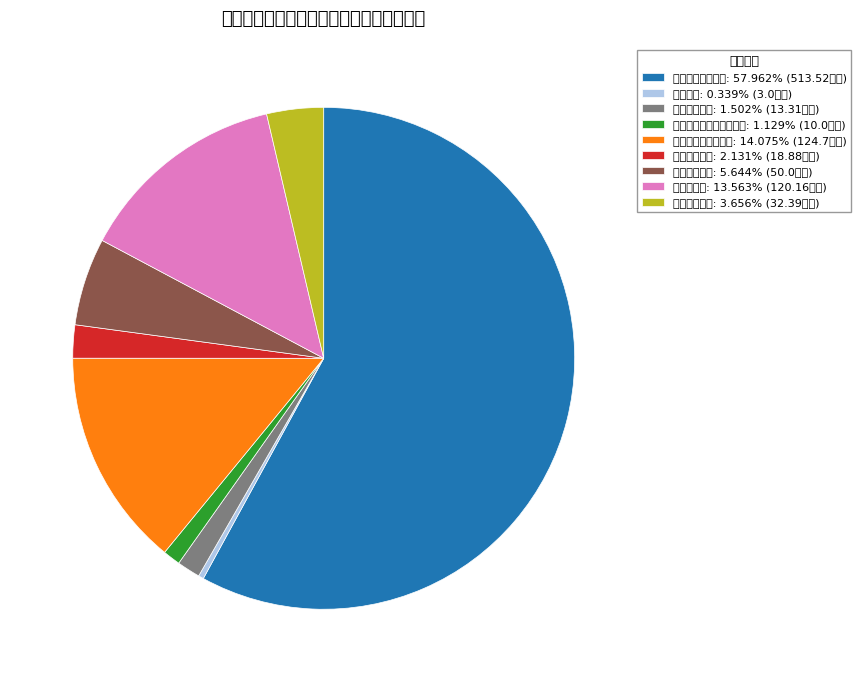

Which slice is the largest?

一般公共服务支出